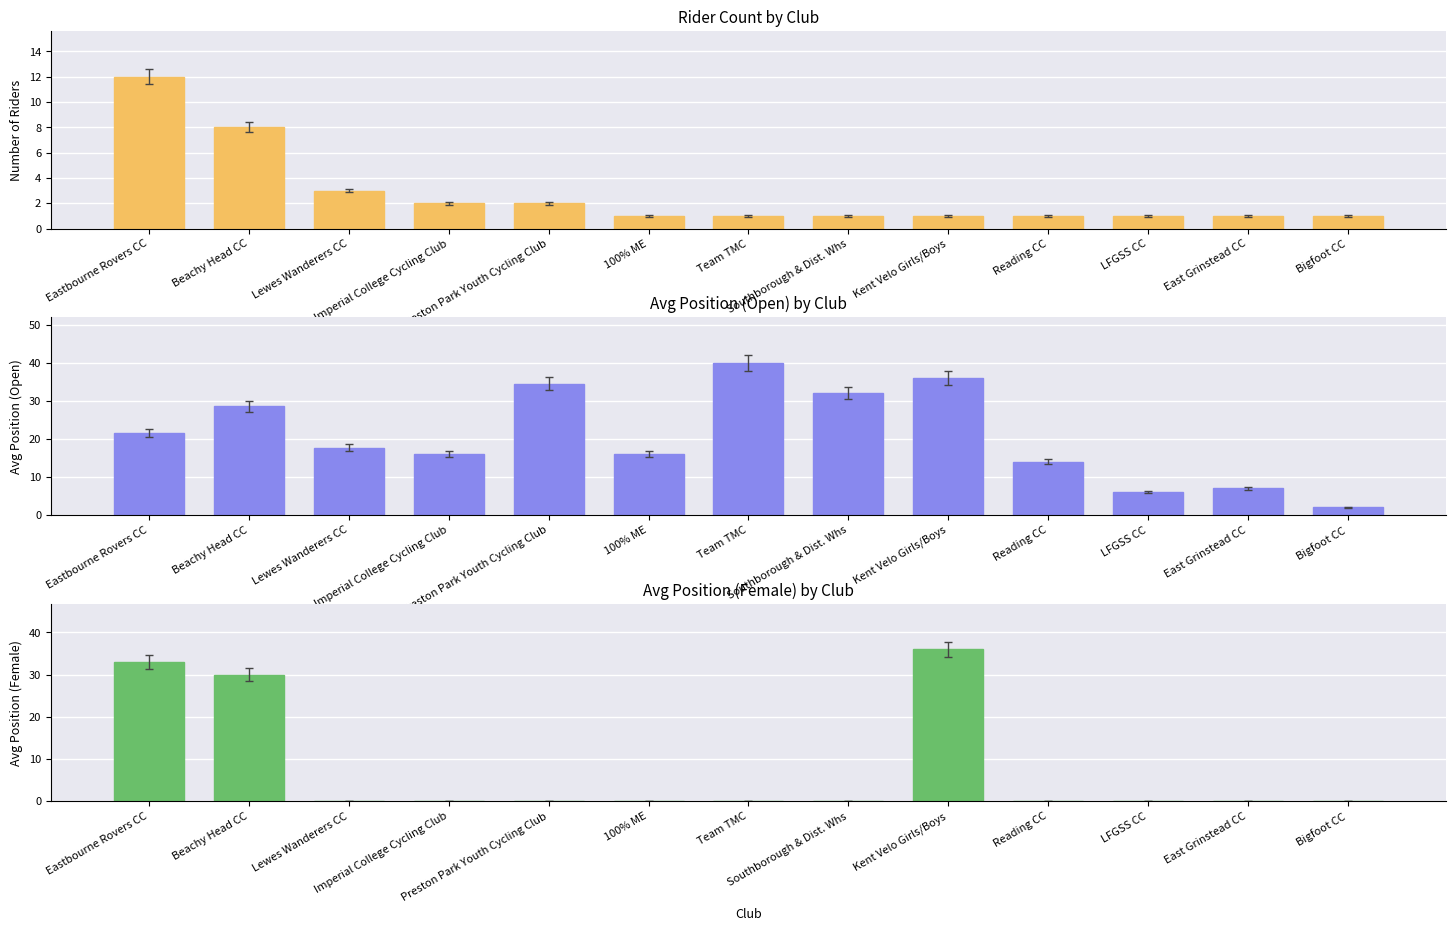

Reading right to left, list all the values displayed in this chart.

Rider Count by Club: Bigfoot CC=1.0	East Grinstead CC=1.0	LFGSS CC=1.0	Reading CC=1.0	Kent Velo Girls/Boys=1.0	Southborough & Dist. Whs=1.0	Team TMC=1.0	100% ME=1.0	Preston Park Youth Cycling Club=2.0	Imperial College Cycling Club=2.0	Lewes Wanderers CC=3.0	Beachy Head CC=8.0	Eastbourne Rovers CC=12.0
Avg Position (Open) by Club: Bigfoot CC=2.0	East Grinstead CC=7.0	LFGSS CC=6.0	Reading CC=14.0	Kent Velo Girls/Boys=36.0	Southborough & Dist. Whs=32.0	Team TMC=40.0	100% ME=16.0	Preston Park Youth Cycling Club=34.5	Imperial College Cycling Club=16.0	Lewes Wanderers CC=17.7	Beachy Head CC=28.6	Eastbourne Rovers CC=21.5
Avg Position (Female) by Club: Bigfoot CC=0.0	East Grinstead CC=0.0	LFGSS CC=0.0	Reading CC=0.0	Kent Velo Girls/Boys=36.0	Southborough & Dist. Whs=0.0	Team TMC=0.0	100% ME=0.0	Preston Park Youth Cycling Club=0.0	Imperial College Cycling Club=0.0	Lewes Wanderers CC=0.0	Beachy Head CC=30.0	Eastbourne Rovers CC=33.0